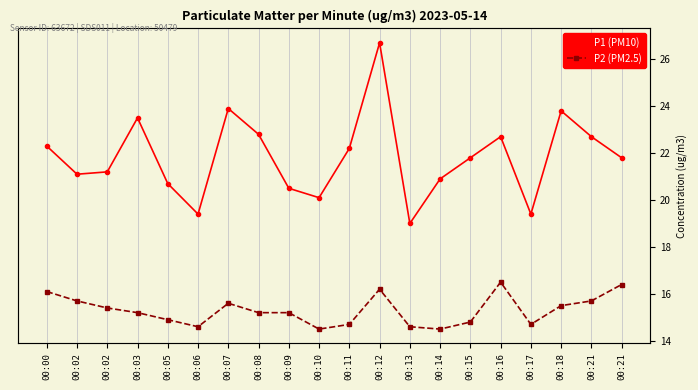

True or false: P2 (PM2.5) and P1 (PM10) intersect in this chart.

False